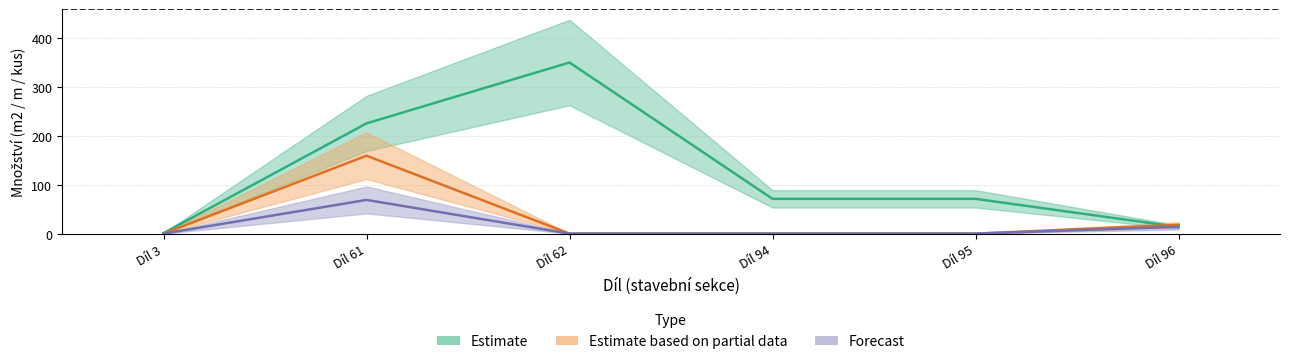

What is the sum of the Forecast values at Díl 61 and Díl 94?

68.9